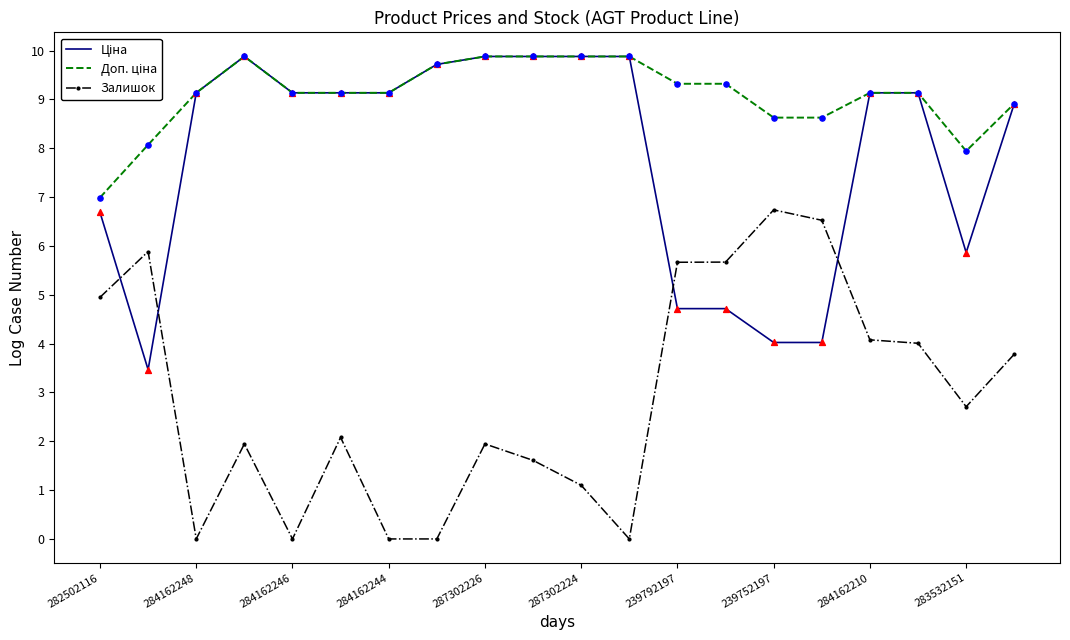

Which series has the widest spread of values?

Залишок